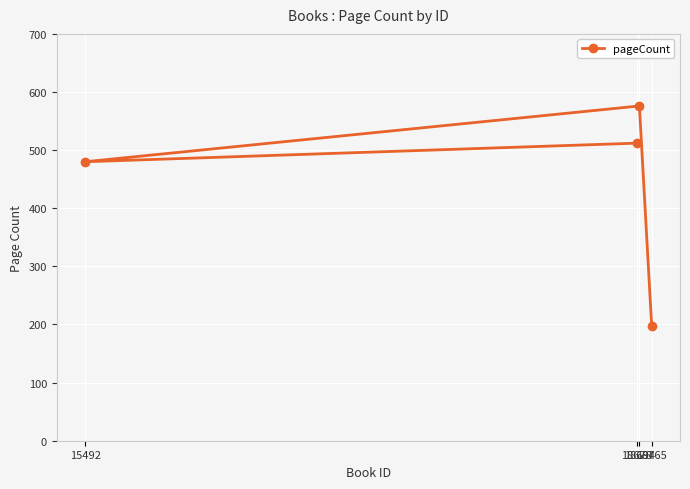

What is the greatest value displayed?

576